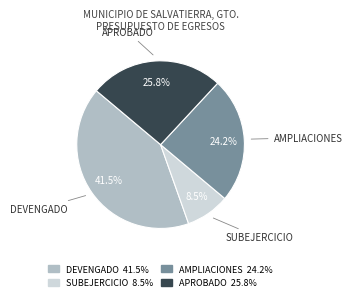

Combined, what portion of the pie is SUBEJERCICIO and APROBADO?

34.3%